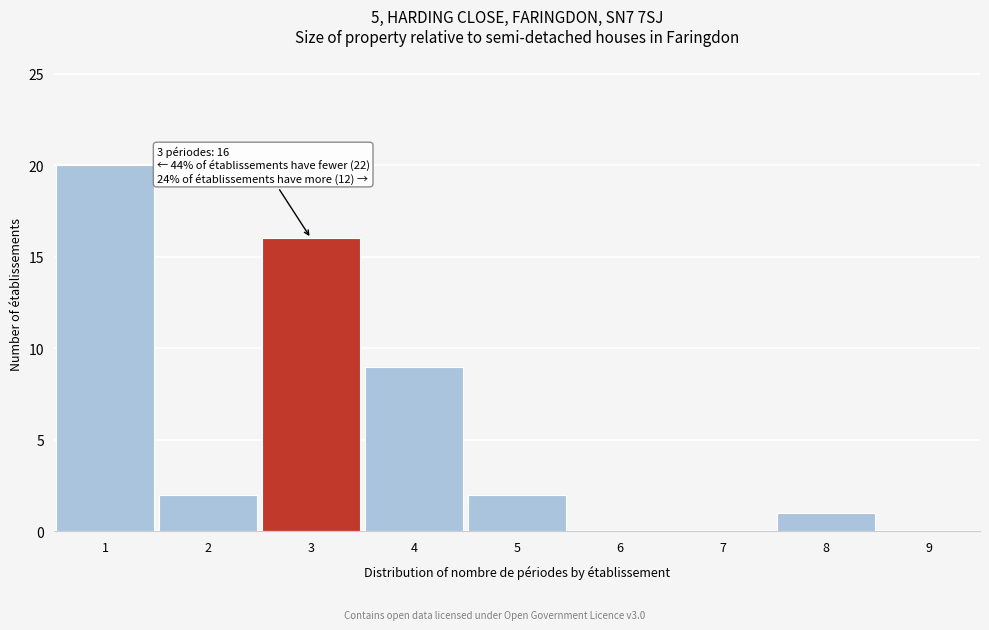

Over which range of the x-axis is the bar tallest?

0.5 to 1.5